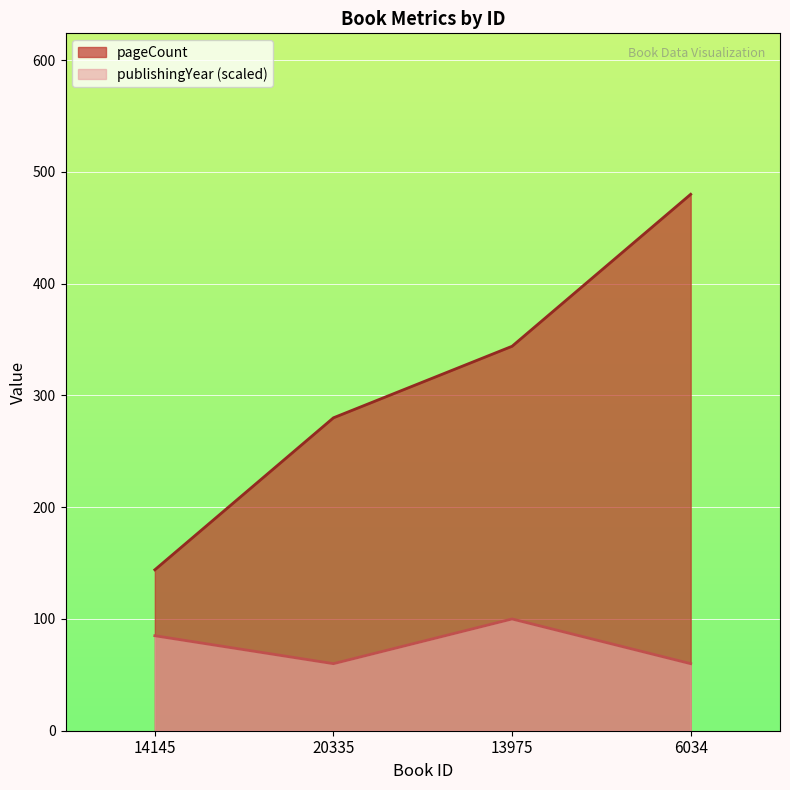

True or false: publishingYear and pageCount cross at least once.

False